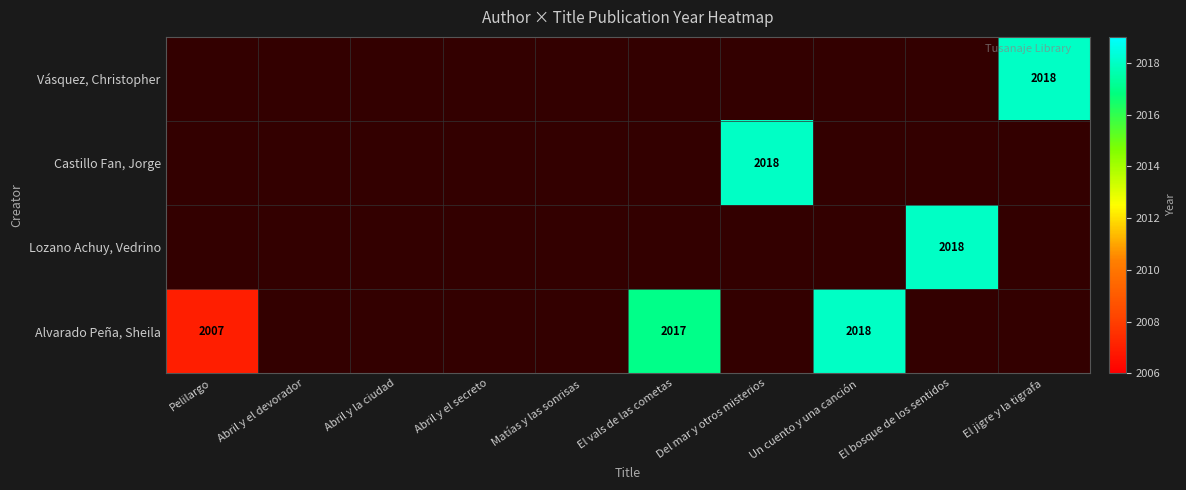

Between Pelilargo and Abril y el secreto, which is larger?

Abril y el secreto